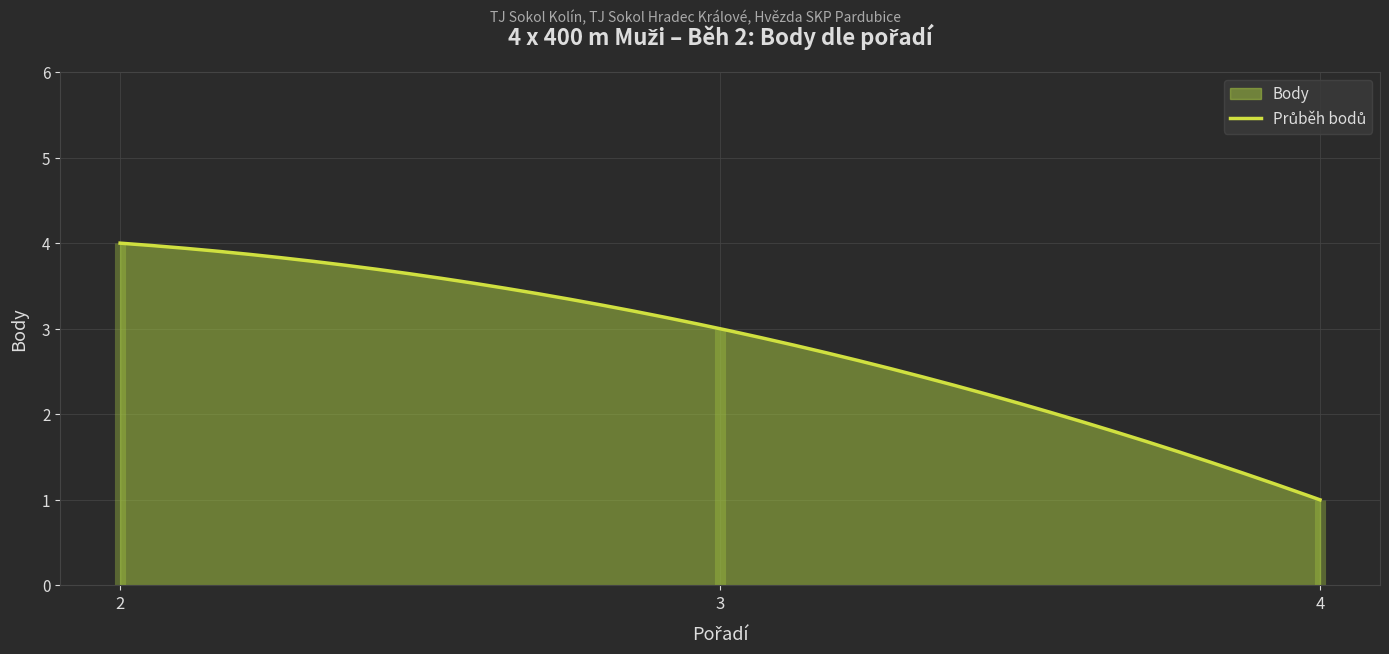

Which category has the highest value across all series?

2